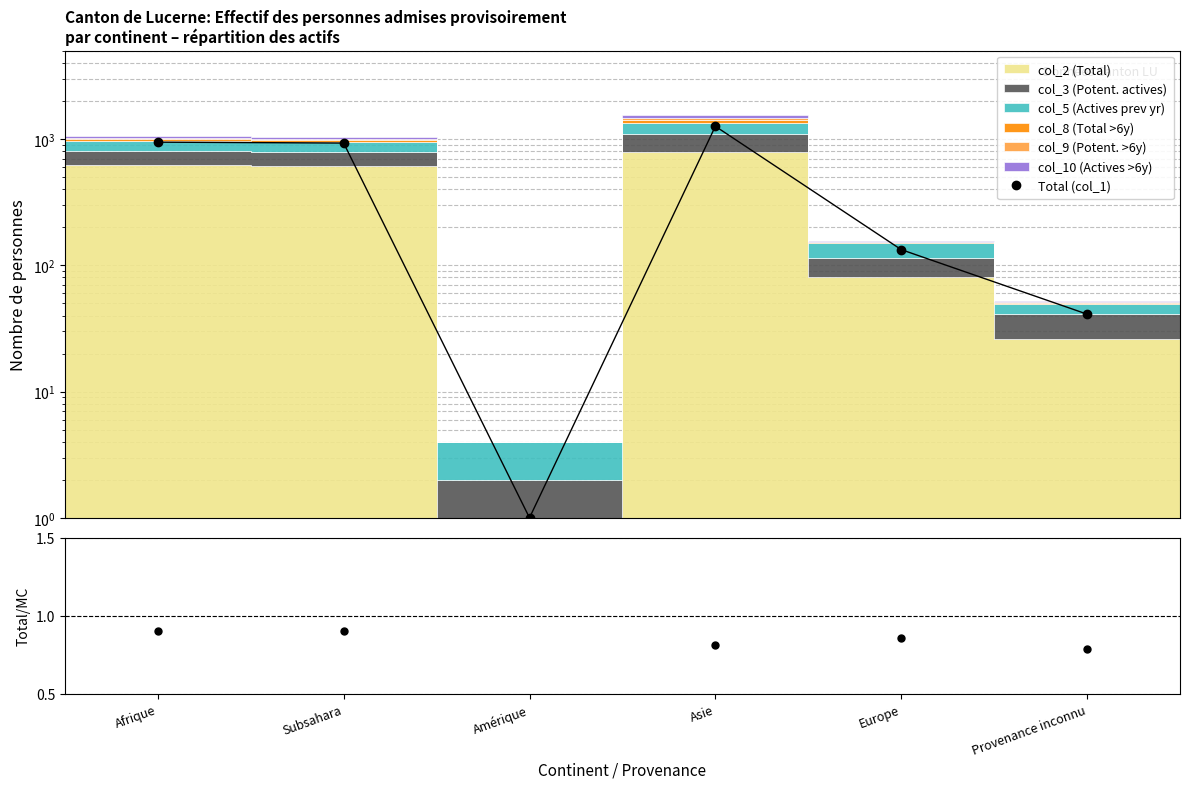

Reading left to right, transcribe all the data shown in this chart.

Total (col_1): Afrique=944.0	Subsahara=929.0	Amérique=1.0	Asie=1261.0	Europe=133.0	Provenance inconnu=41.0
Total/Stacked: Afrique=0.9	Subsahara=0.9	Amérique=0.2	Asie=0.8	Europe=0.9	Provenance inconnu=0.8